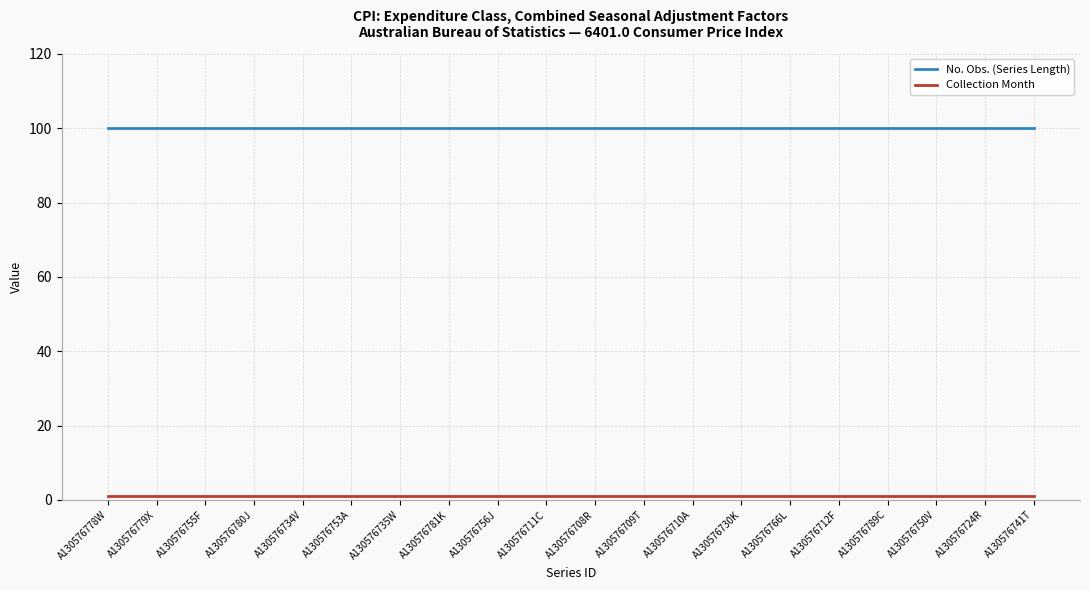

The value of No. Obs. (Series Length) at A130576734V is 44. True or false?

False